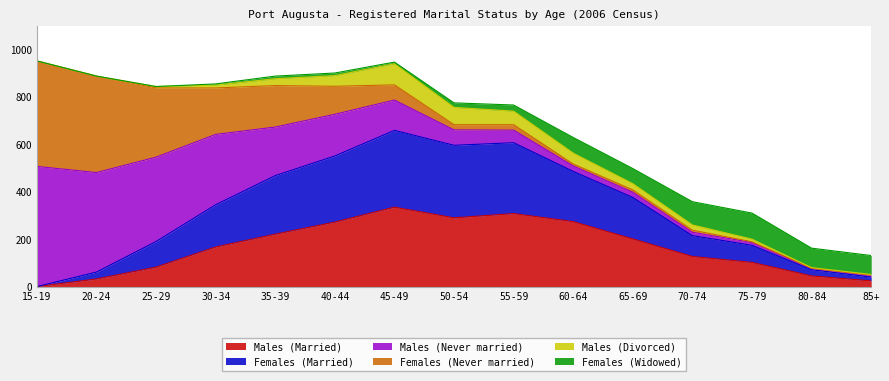

Is the value of Females (Married) at 25-29 greater than the value of Males (Never married) at 65-69?

Yes